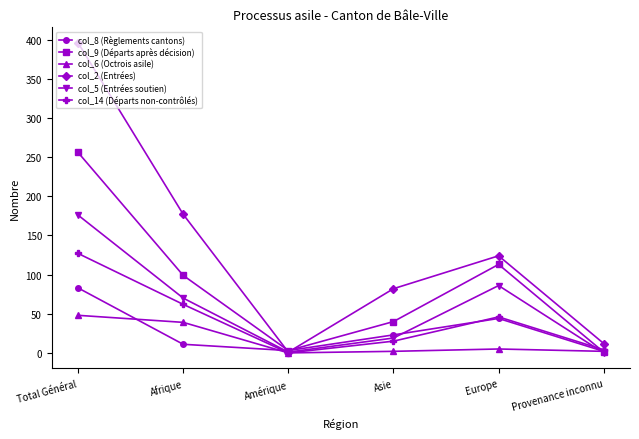

Is it true that col_6 (Octrois asile) equals 65 at Total Général?

False